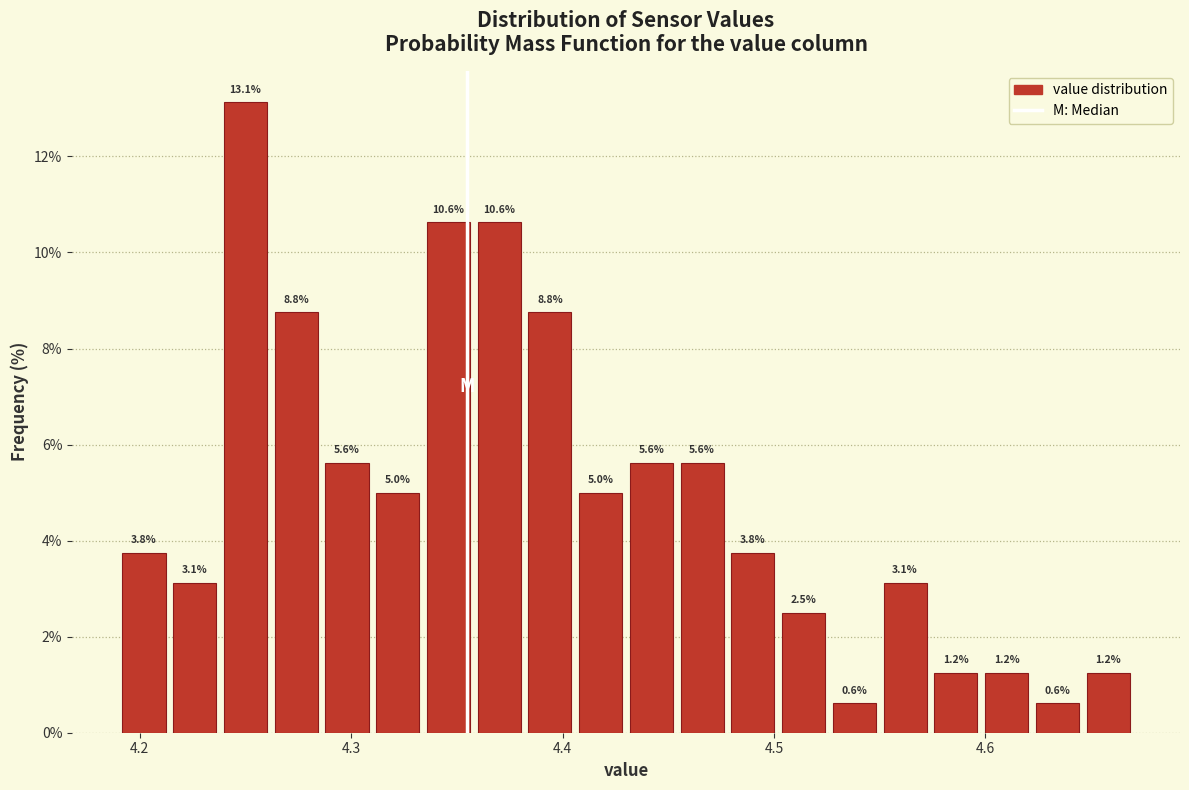

Read against the x-axis, roughly where is the centre of the tallest bar?

4.25